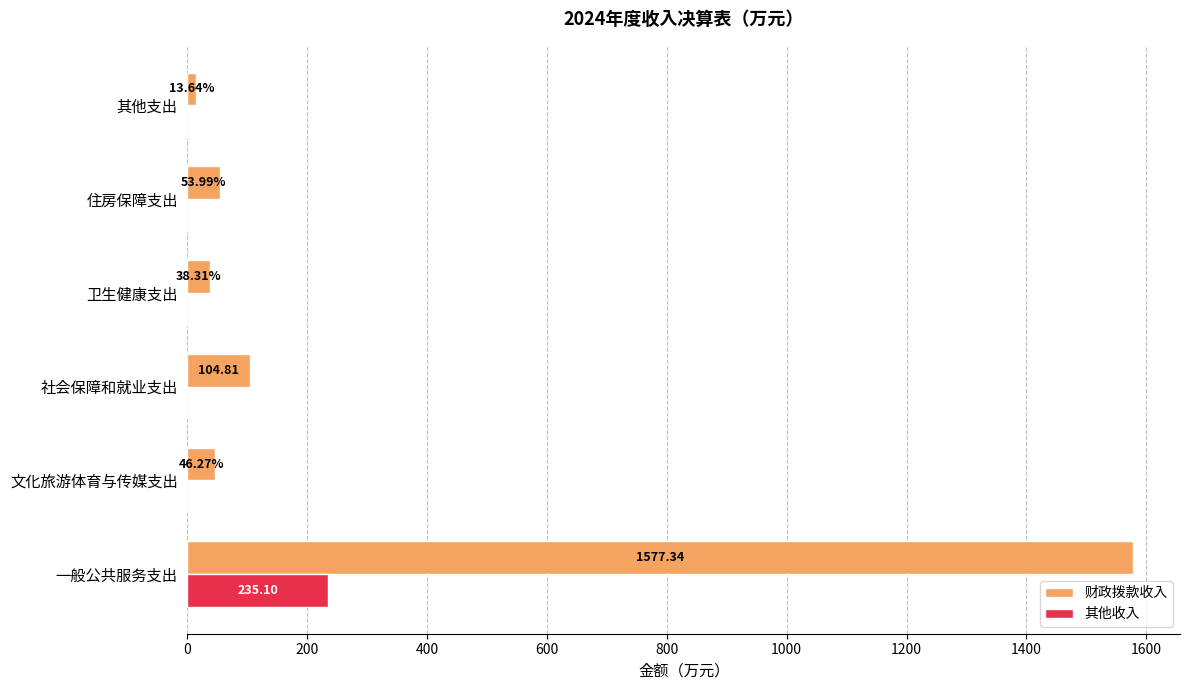

What is the sum of the 财政拨款收入 values at 卫生健康支出 and 社会保障和就业支出?

143.1